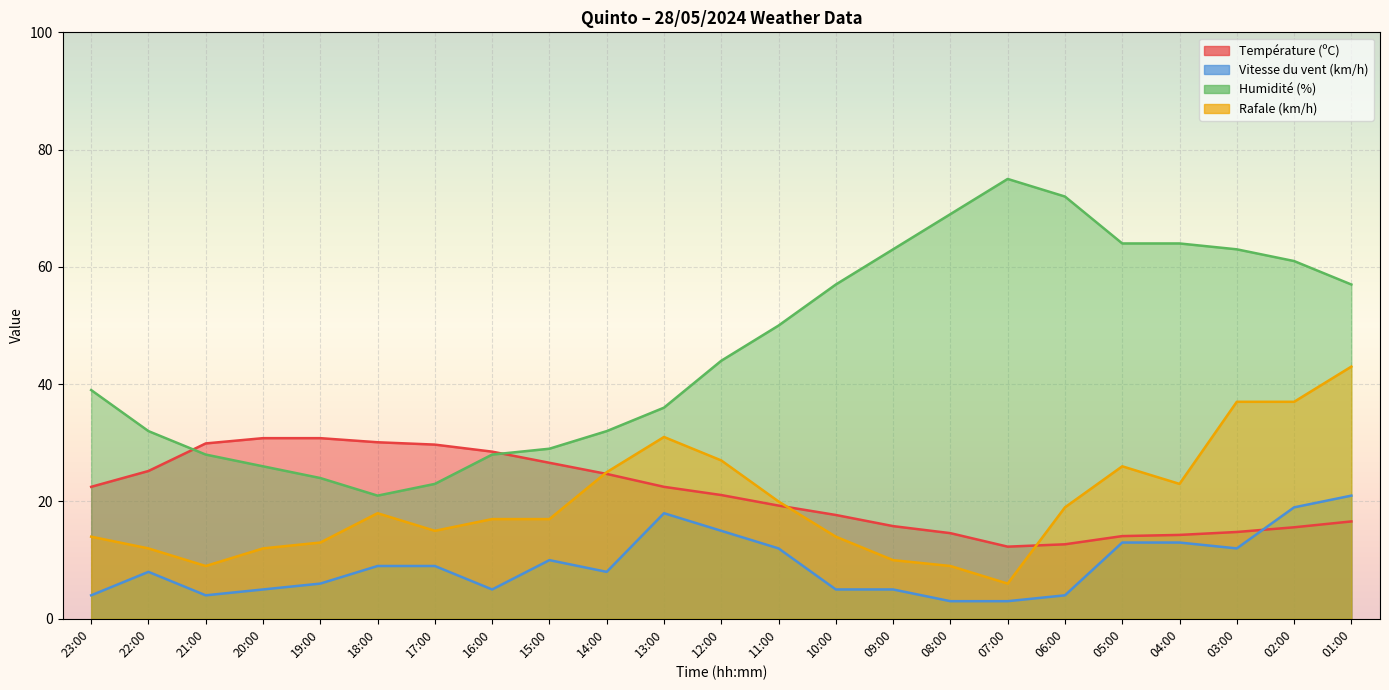

Rank the series at 10:00 from lowest to highest value.

Vitesse du vent (km/h), Rafale (km/h), Température (ºC), Humidité (%)